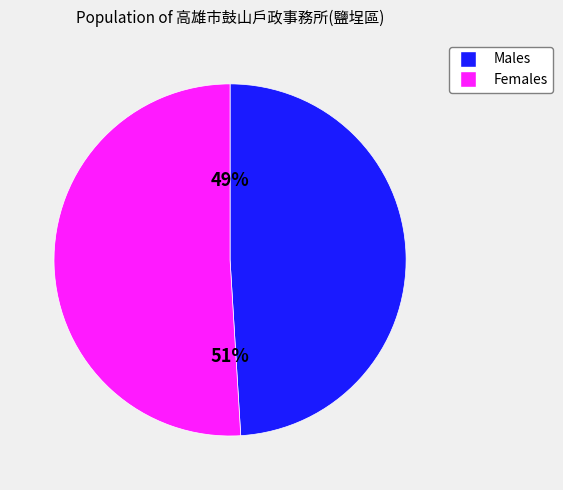

Is there any slice that represents more than half of the pie?

Yes